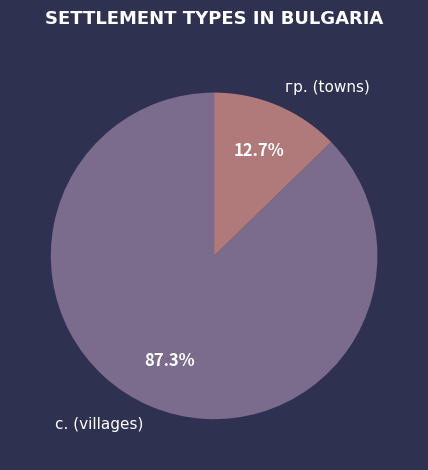

Does any single category account for the majority?

Yes